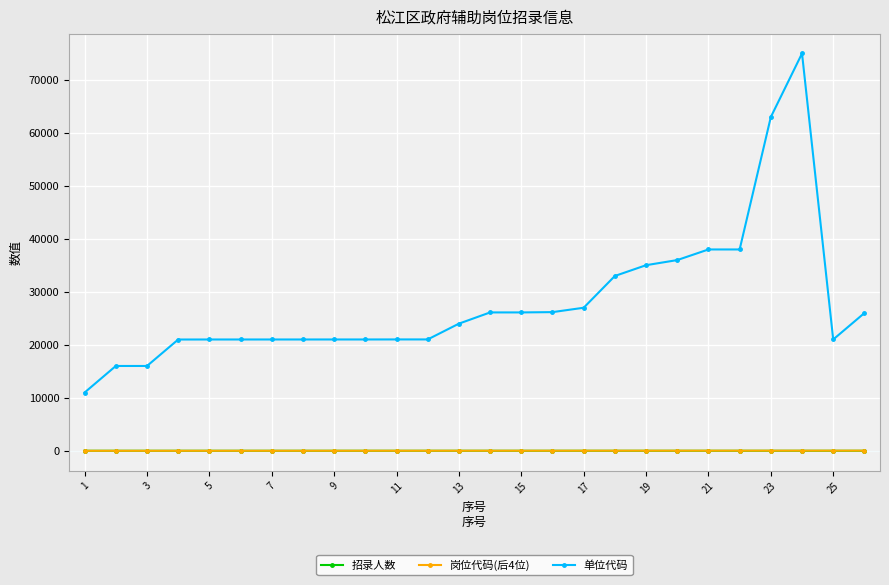

What is the minimum value for 单位代码?

11001